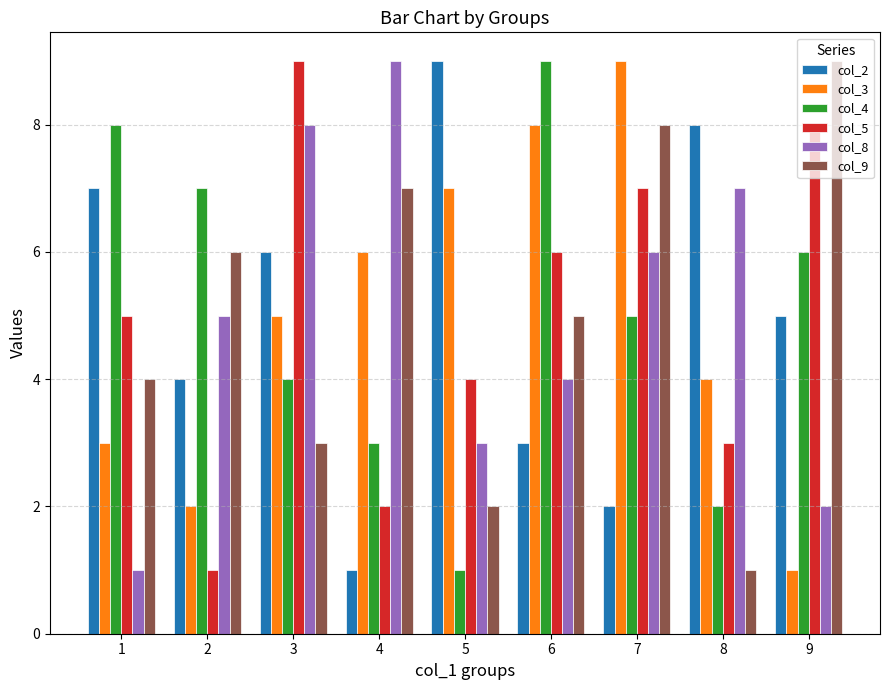

The value of col_2 at 3 is 1. True or false?

False